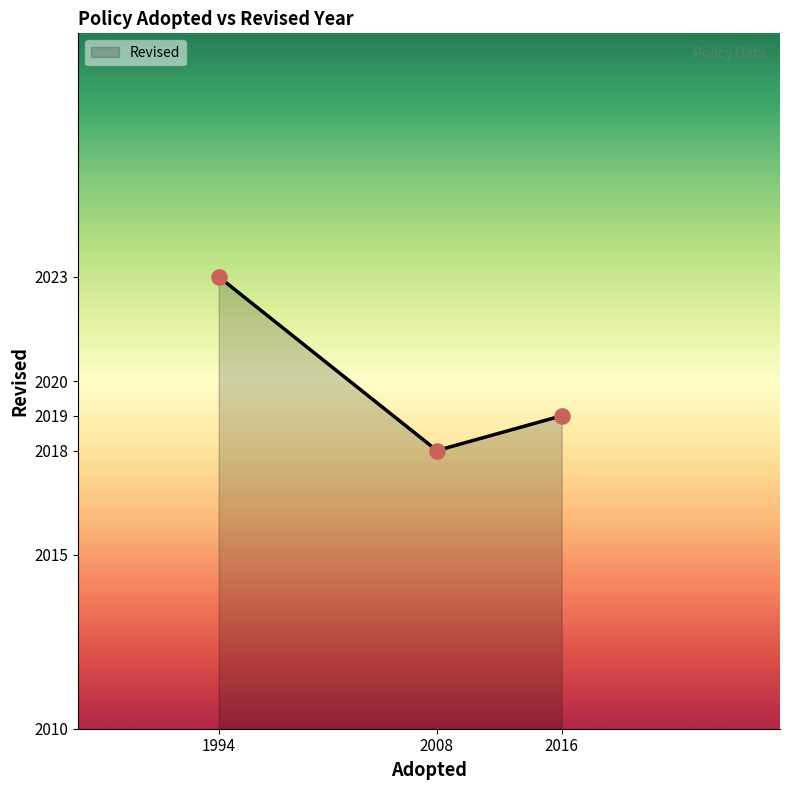

What is the change in value from 1994 to 2008?

-5